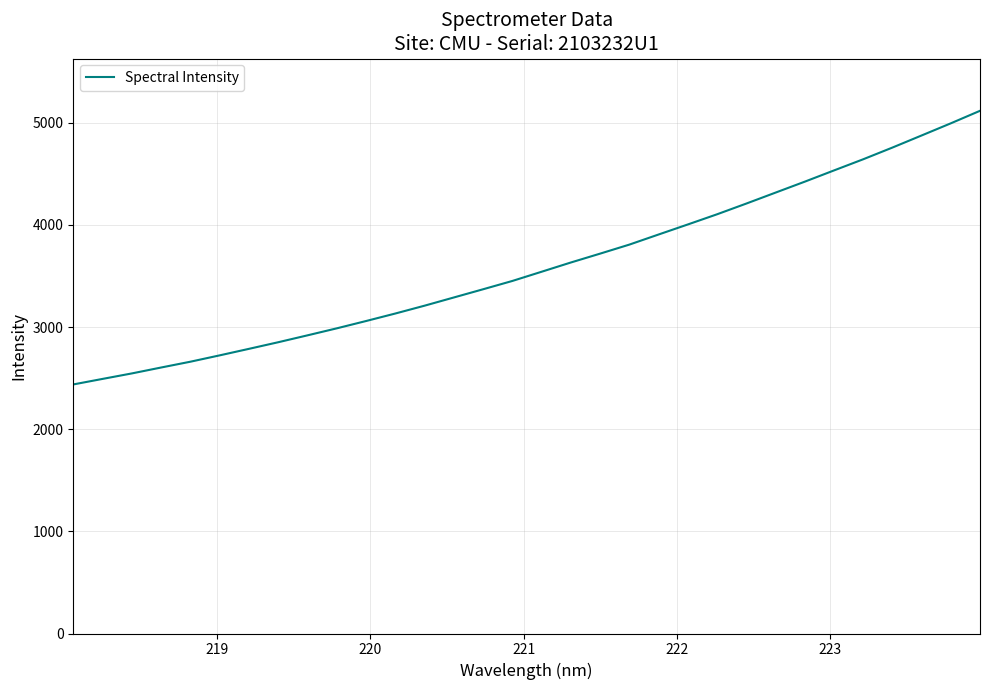

What is the minimum value shown in the chart?

2438.1